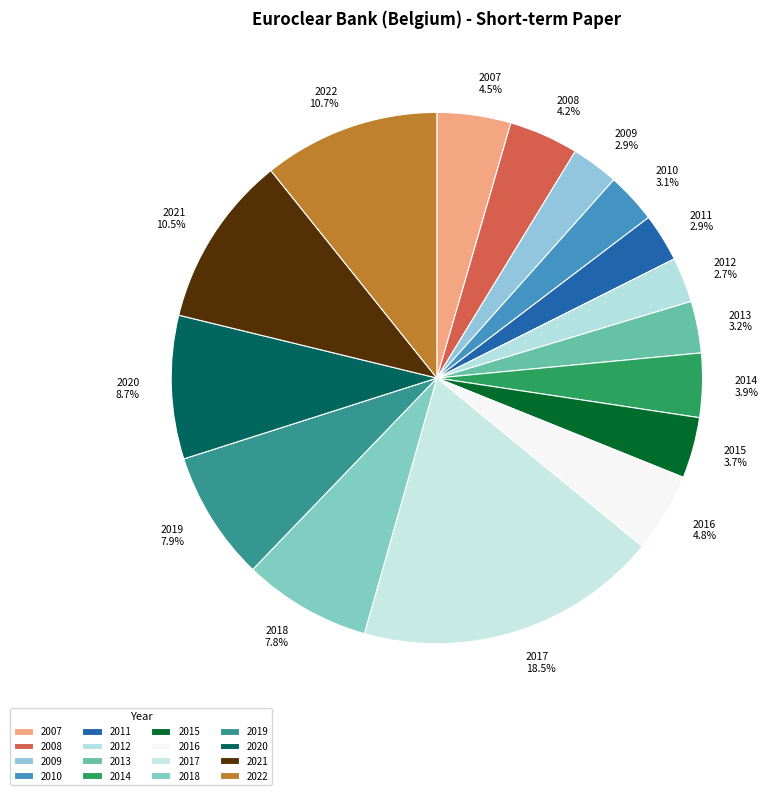

Which category has the biggest portion of the pie?

2017